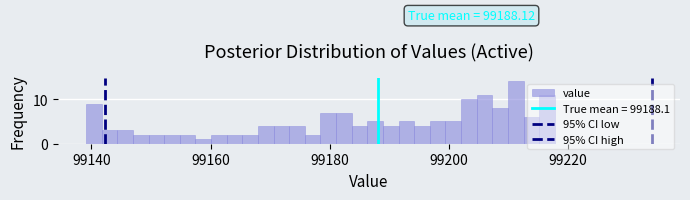

Read against the x-axis, roughly where is the centre of the tallest bar?

99212